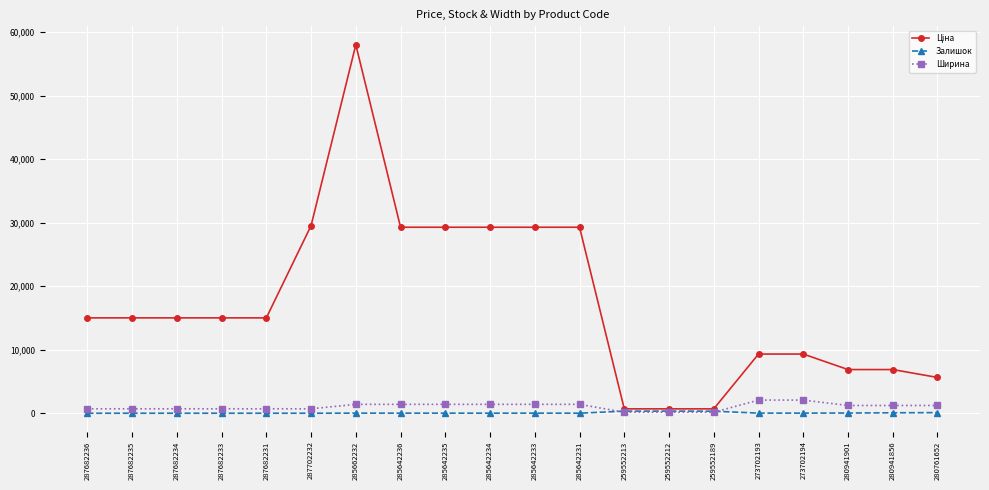

What is the maximum value for Ширина?

2070.0